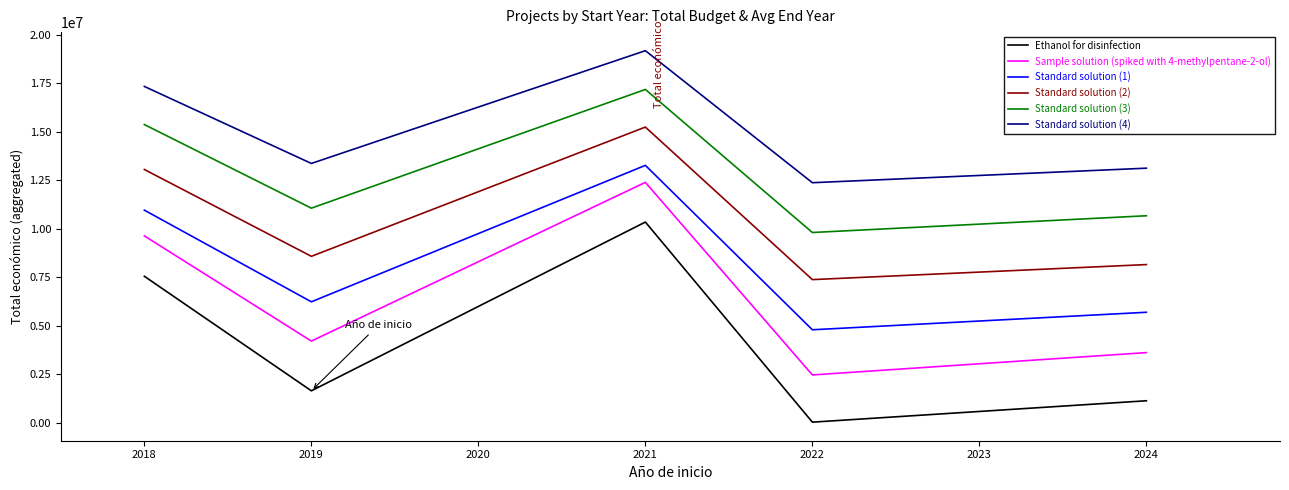

Reading right to left, what are all the values shown in this chart?

Ethanol for disinfection: 2024=1134803.0	2022=32242.0	2021=10347242.0	2019=1647047.0	2018=7552318.0
Sample solution (spiked with 4-methylpentane-2-ol): 2024=3617540.9	2022=2465390.3	2021=12392626.3	2019=4211437.7	2018=9633813.5
Standard solution (1): 2024=5696037.1	2022=4794498.0	2021=13269506.2	2019=6236123.6	2018=10960579.6
Standard solution (2): 2024=8154982.0	2022=7380240.3	2021=15242961.7	2019=8580499.4	2018=13056071.5
Standard solution (3): 2024=10671385.8	2022=9808499.6	2021=17183409.0	2019=11062923.6	2018=15371629.1
Standard solution (4): 2024=13124130.1	2022=12375498.2	2021=19181272.1	2019=13368174.9	2018=17337174.5